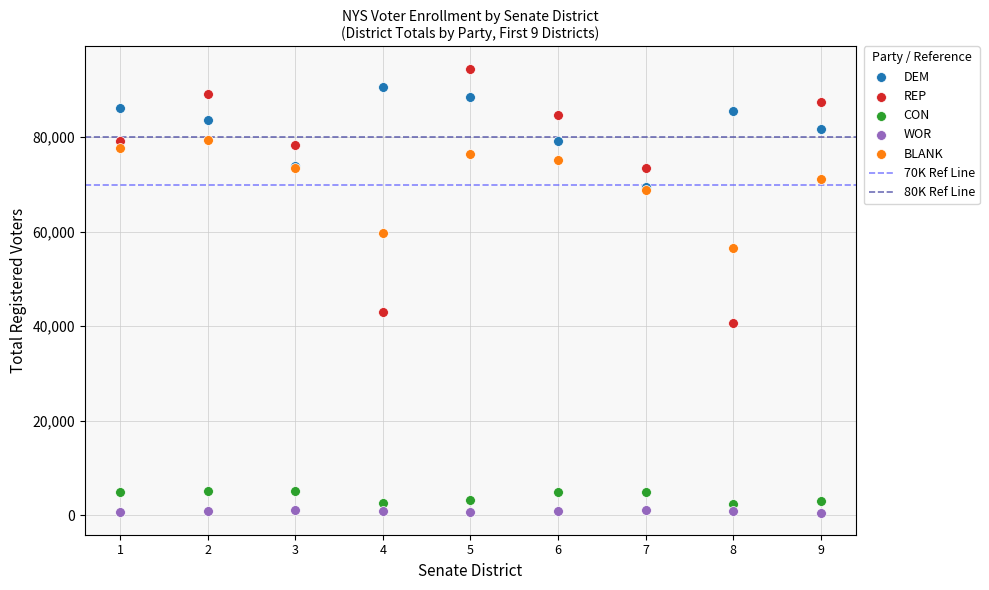

Across all series, what Y value is closest to 47551?

43121